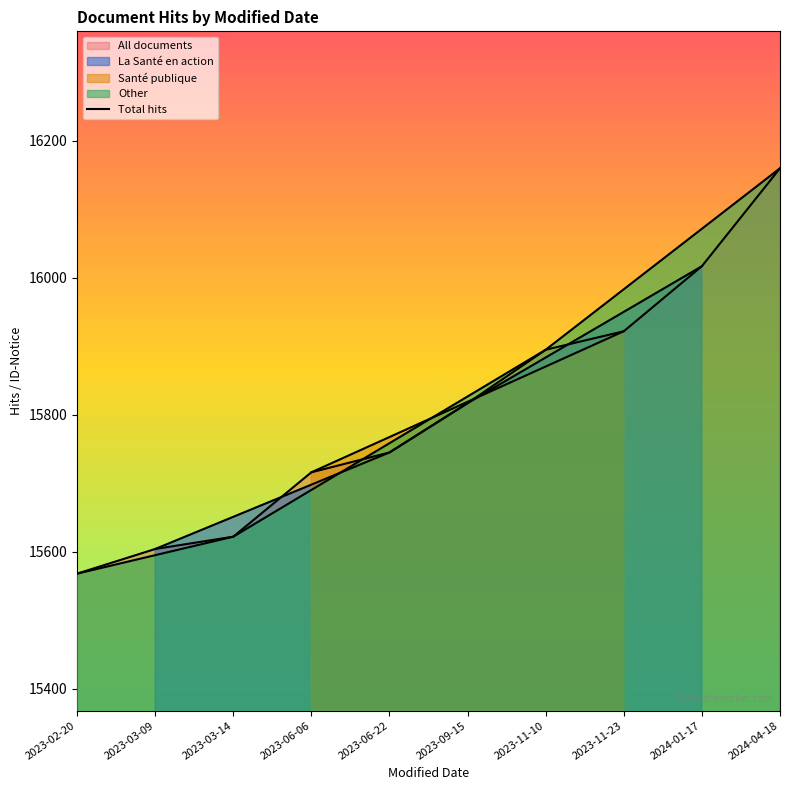

Reading right to left, list all the values displayed in this chart.

16160	16017	15922	15895	15817	15745	15716	15622	15604	15568